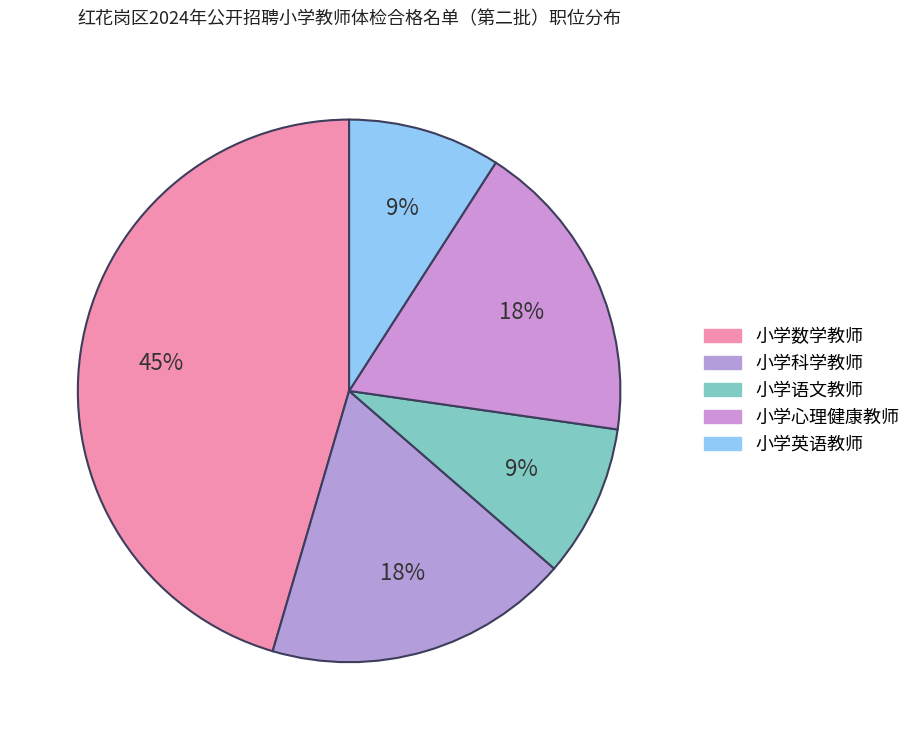

What portion of the pie excludes 小学语文教师?

90.9%